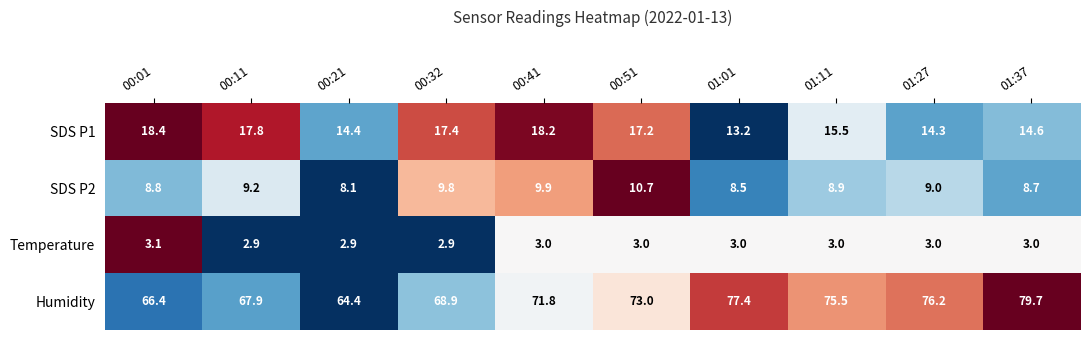

What is the approximate value of SDS P1 at 00:01?

18.4